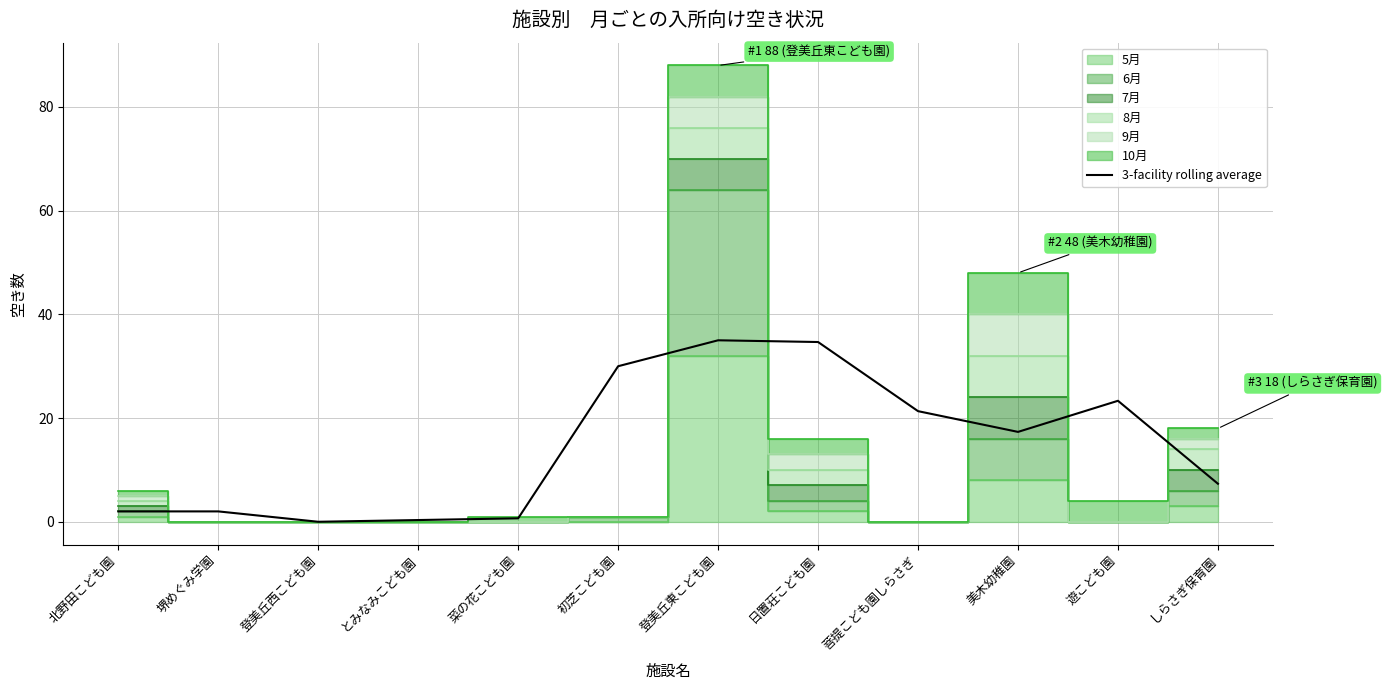

Reading left to right, transcribe all the data shown in this chart.

北野田こども園=2.0	堺めぐみ学園=2.0	登美丘西こども園=0.0	とみなみこども園=0.3	菜の花こども園=0.7	初芝こども園=30.0	登美丘東こども園=35.0	日置荘こども園=34.7	菩提こども園しらさぎ=21.3	美木幼稚園=17.3	遊こども園=23.3	しらさぎ保育園=7.3